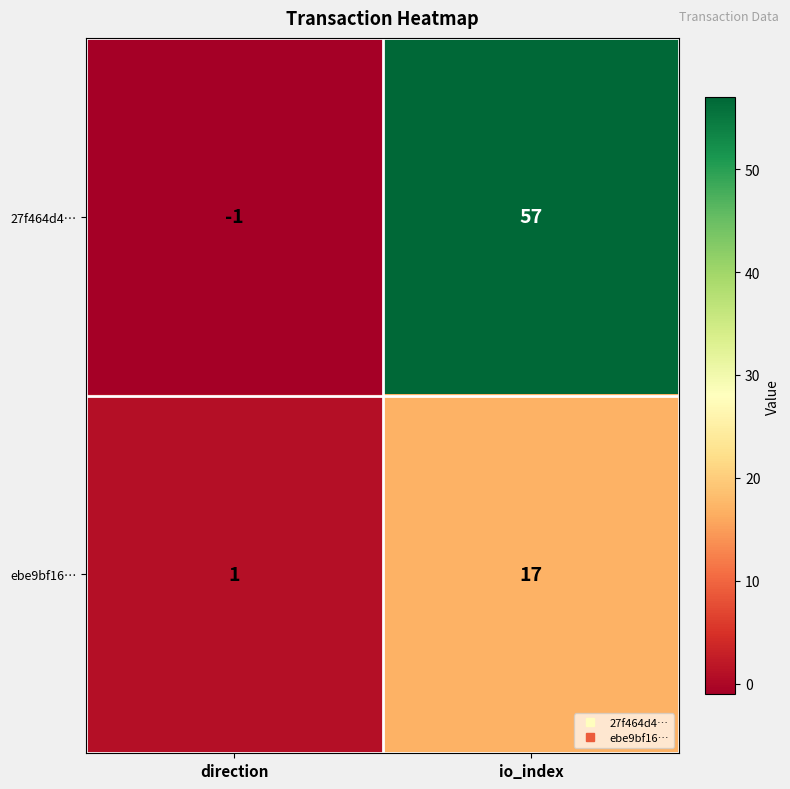

Which label corresponds to the largest value in the chart?

io_index